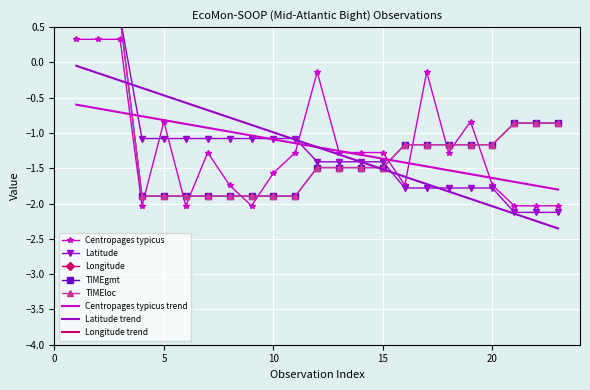

What is the value of the Latitude point at the 16th from the left?

-1.8